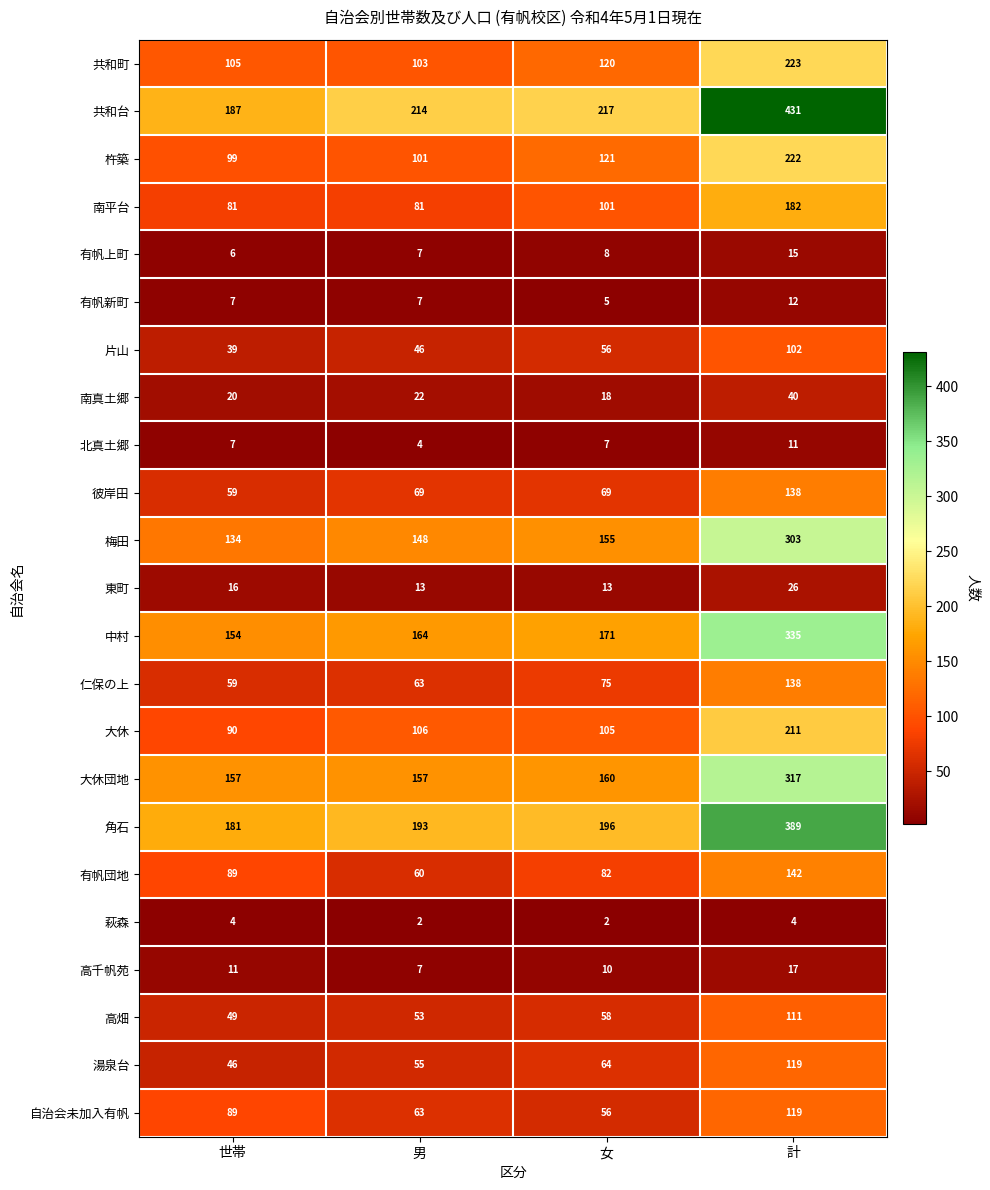

True or false: 萩森 has a value of 2 at 男.

True